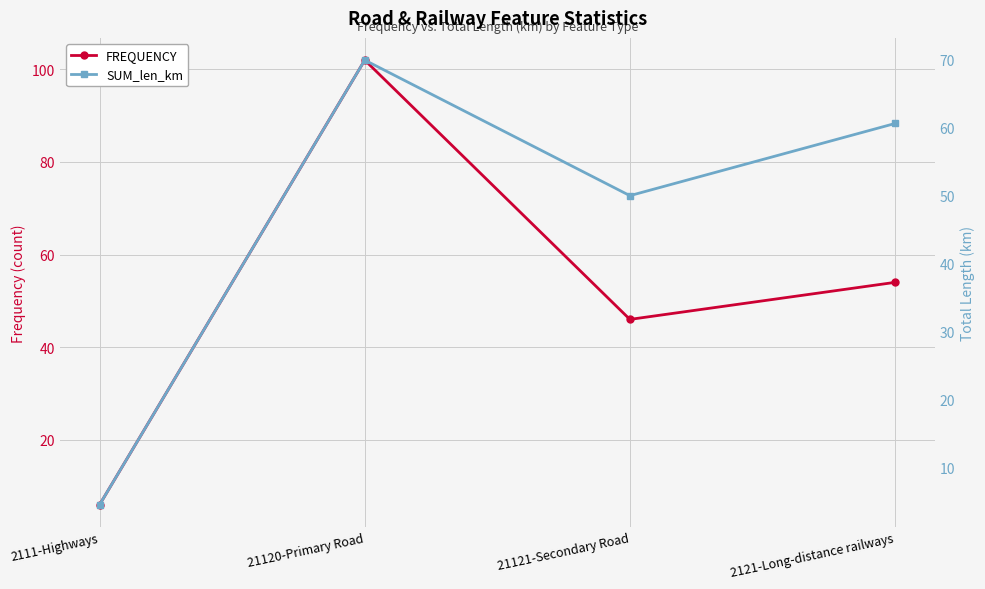

Which series has the largest range (max minus min)?

FREQUENCY